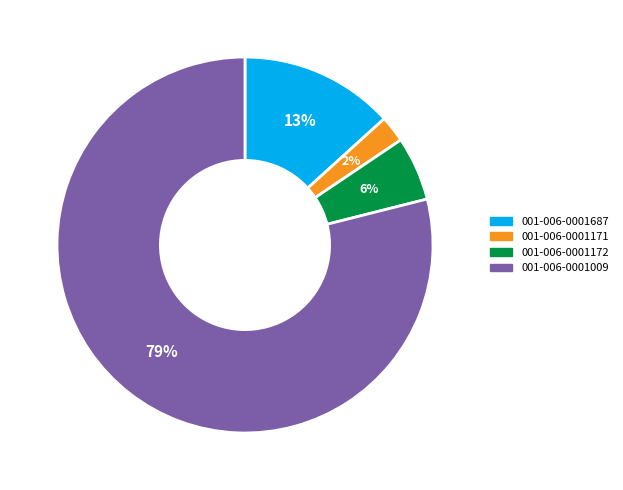

Which has a higher value, 001-006-0001009 or 001-006-0001687?

001-006-0001009